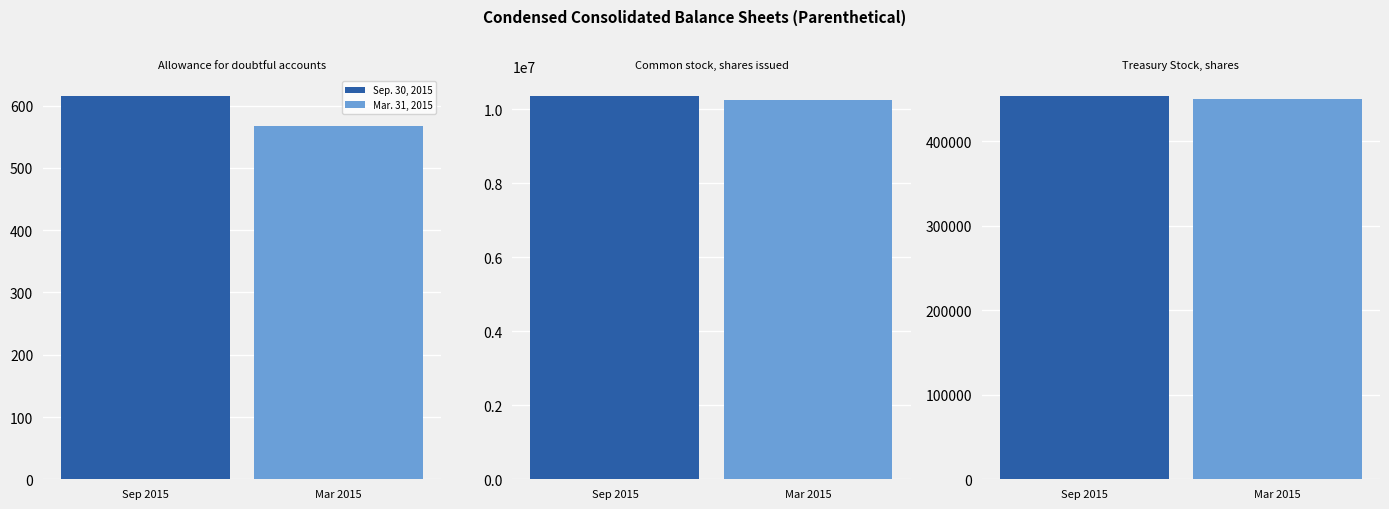

At which label is Mar. 31, 2015 closest to 5133137?

Treasury Stock, shares